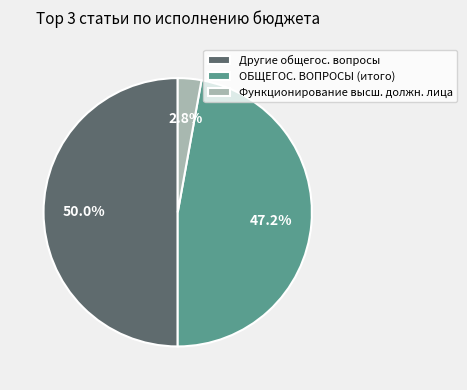

Rank the categories by value from lowest to highest.

Функционирование высш. должн. лица, ОБЩЕГОС. ВОПРОСЫ (итого), Другие общегос. вопросы